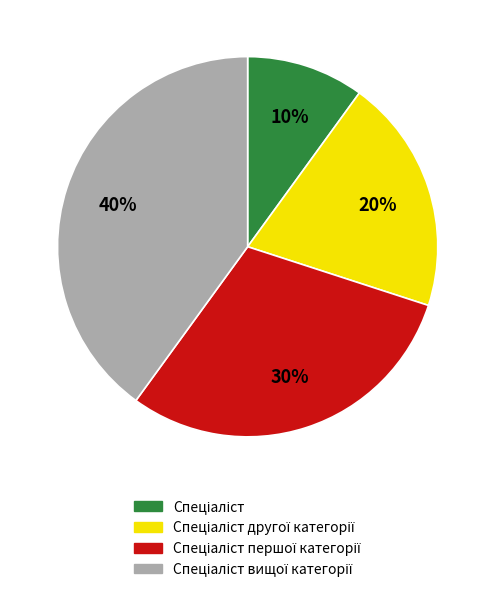

To the nearest percent, what is the average slice percentage?

25%